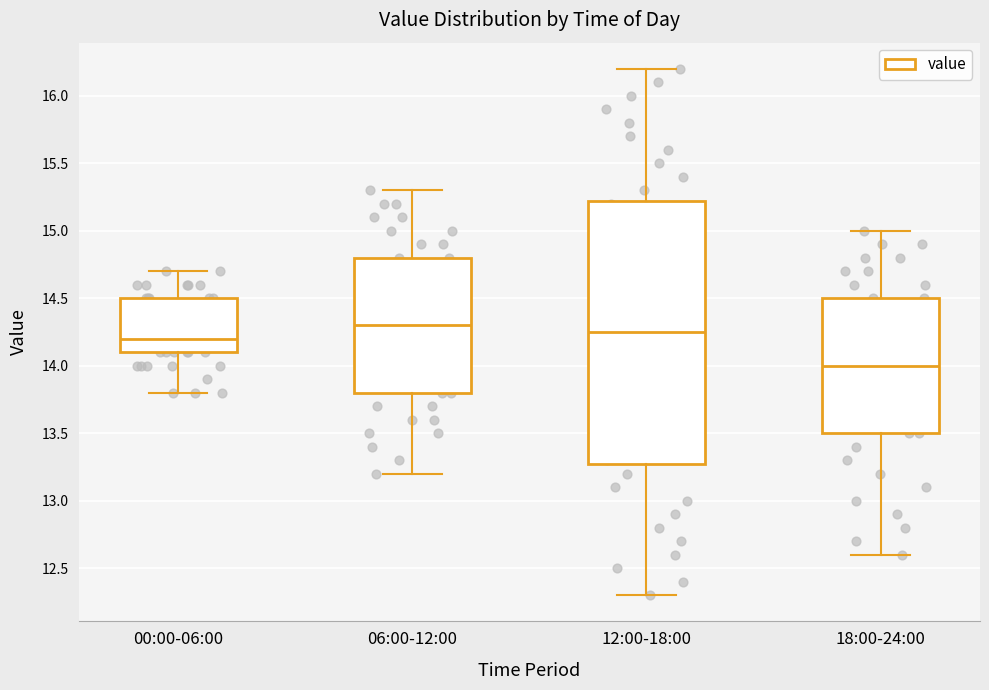

Which box has the lowest median line?

18:00-24:00